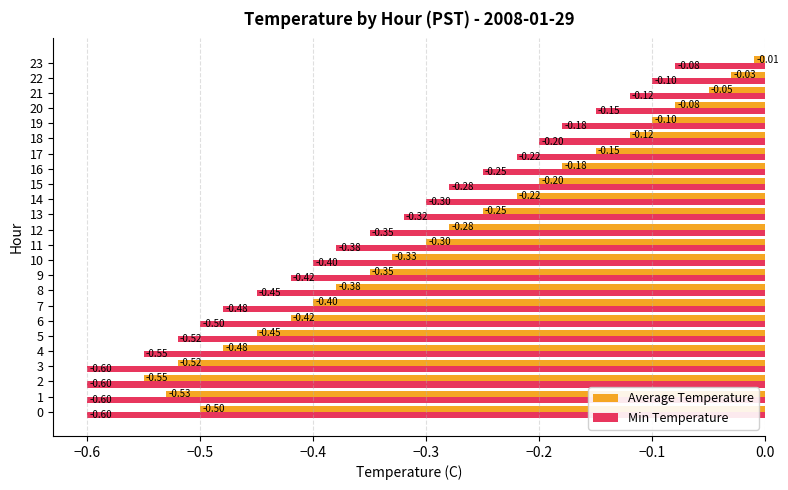

What is the difference between the maximum and minimum values in the Average Temperature series?

0.5